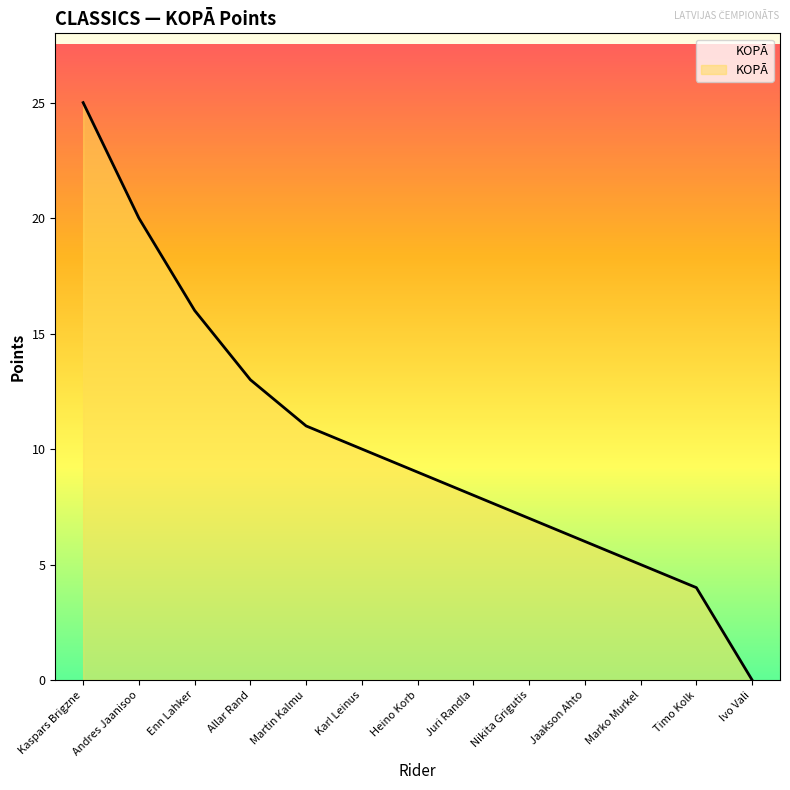

At which category does the chart reach its peak across all series?

Kaspars Brigzne